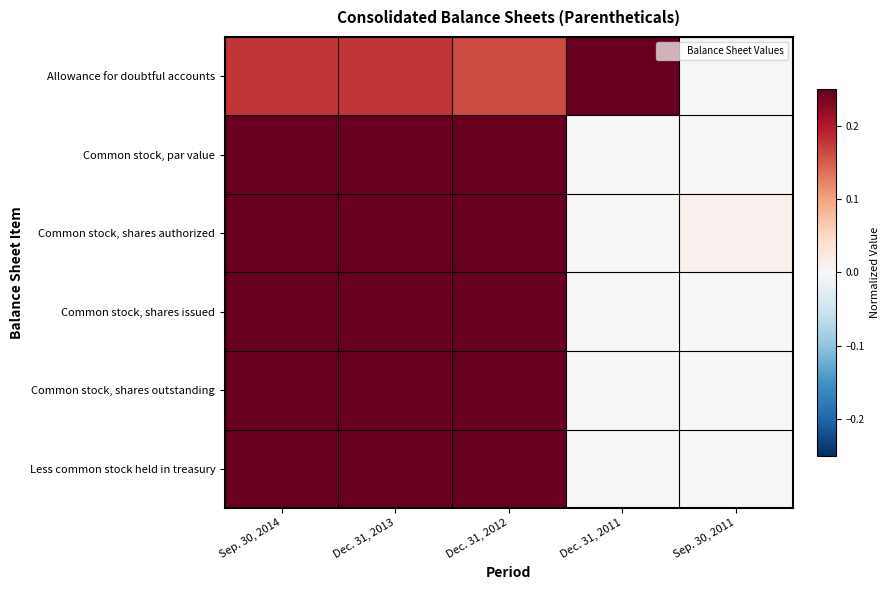

At which category is the sum across all series the highest?

Sep. 30, 2014